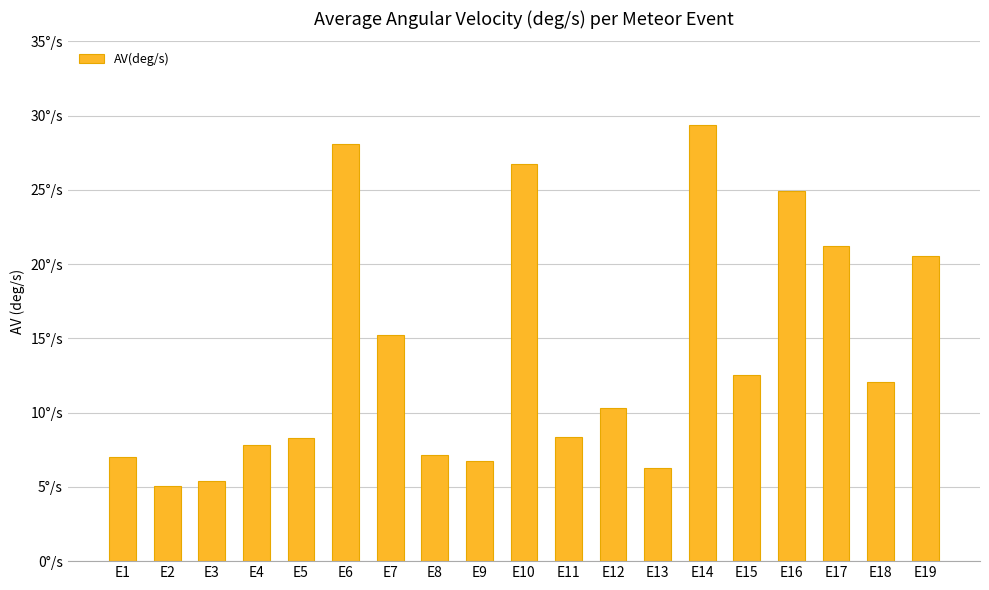

What is the difference between the maximum and second lowest values?

24.0